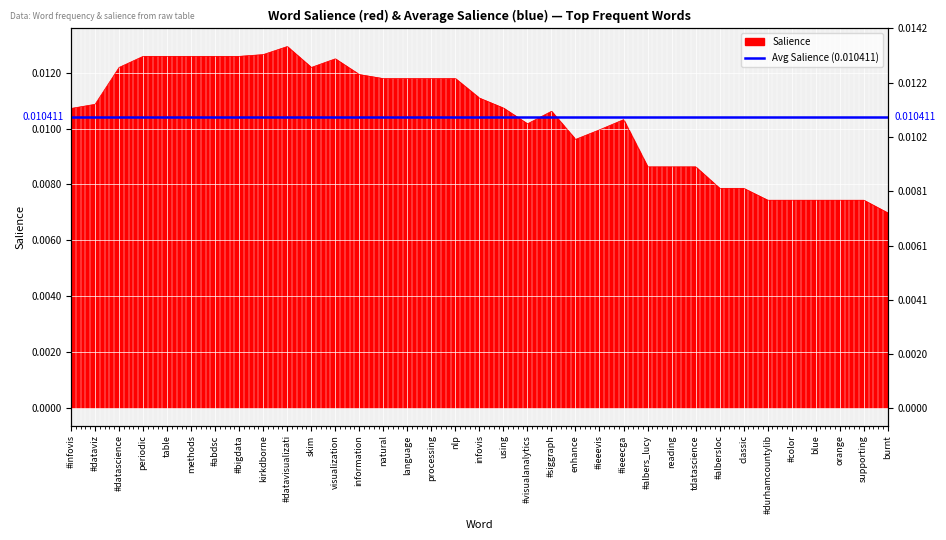

Where is the first local minimum?

skim